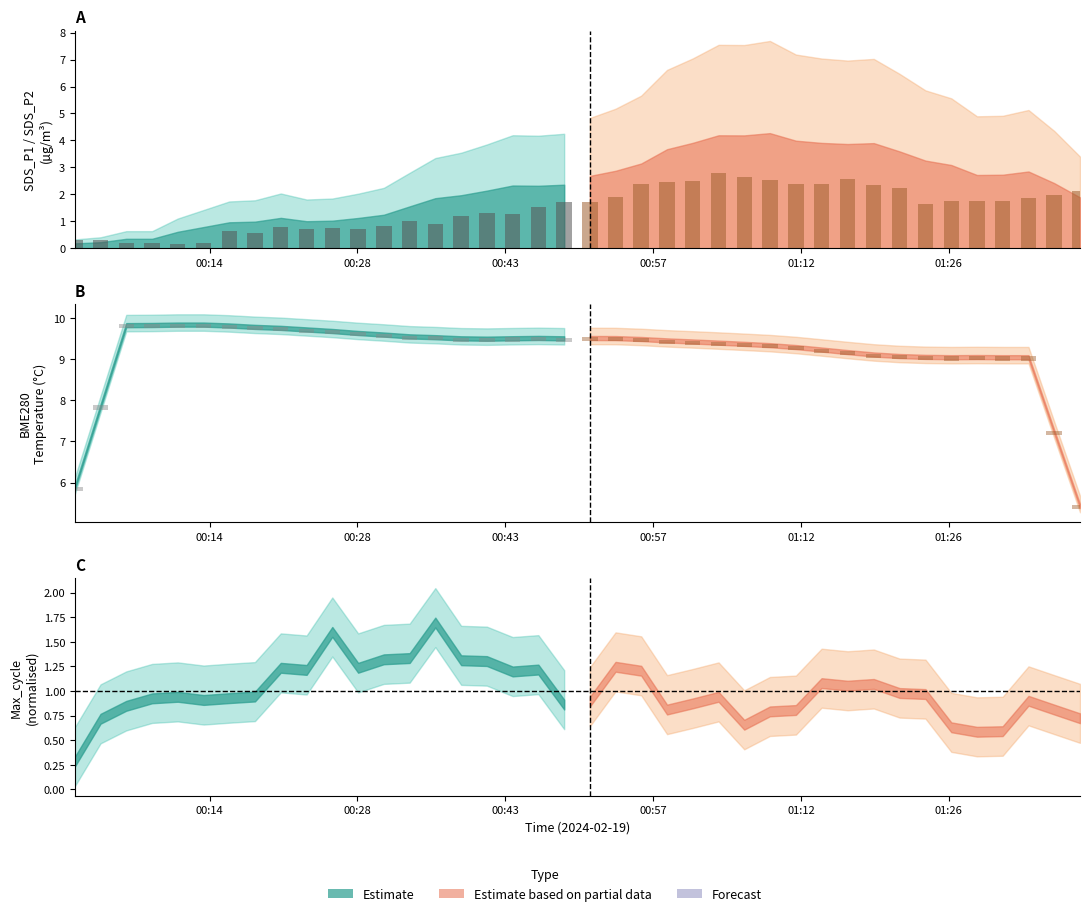

The value of SDS_P2 at 16 is 0.9. True or false?

False